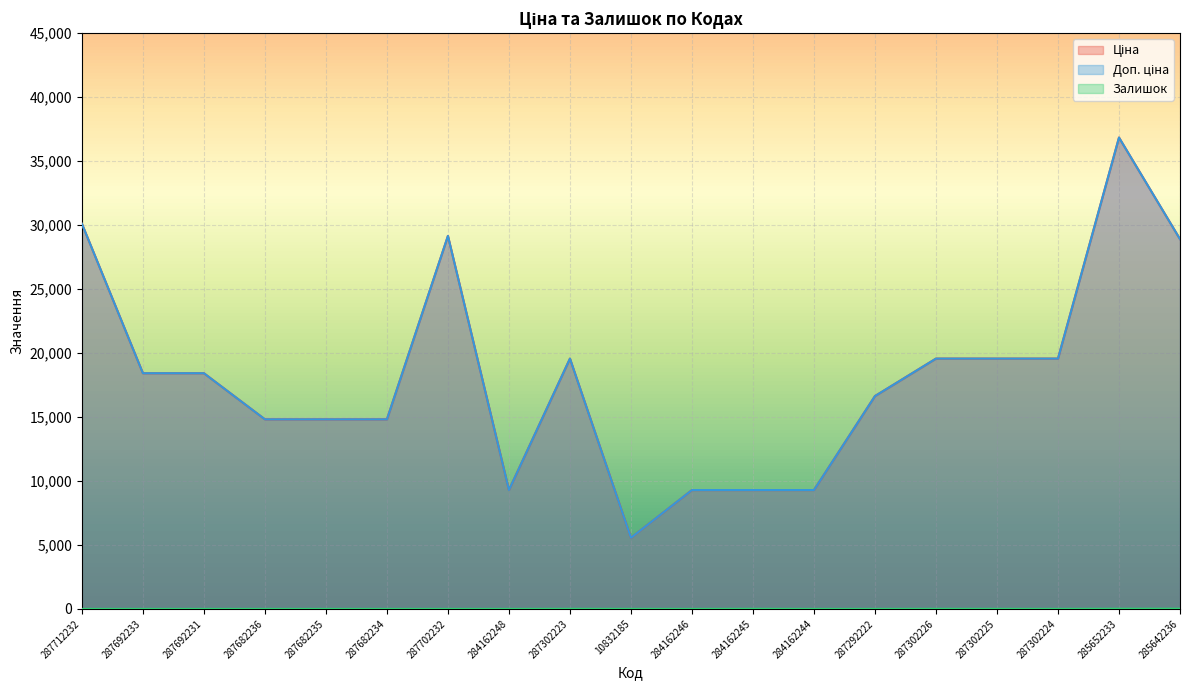

At how many categories does at least one series exceed 15217?

11